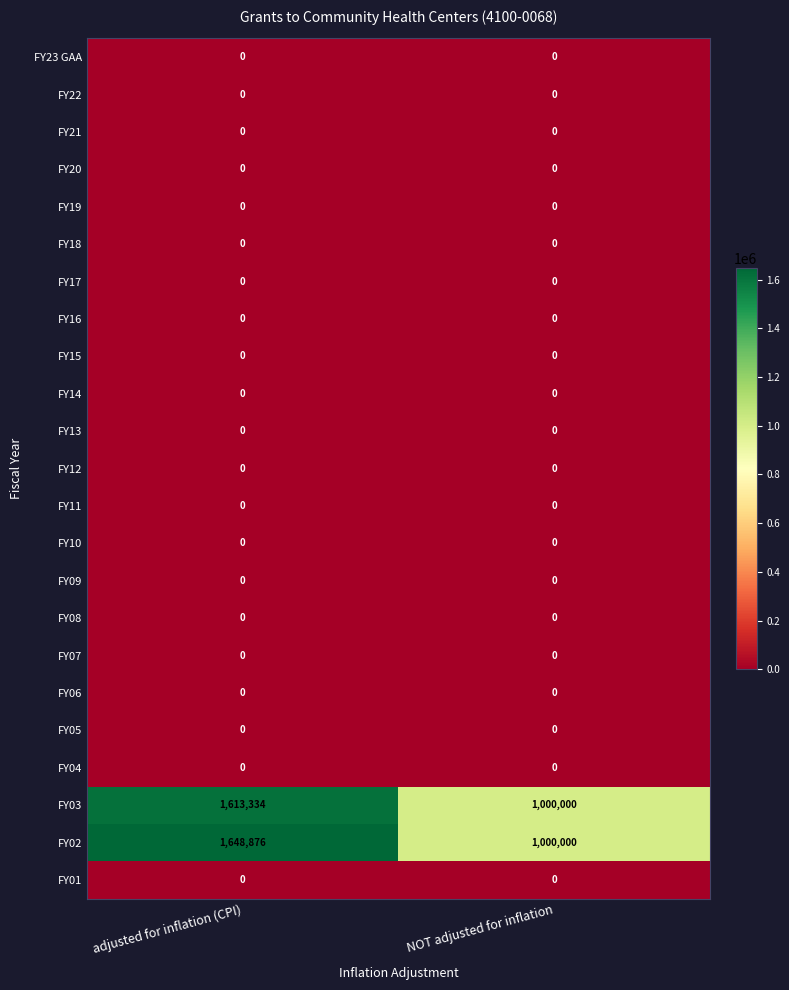

Is it true that FY22 equals 0 at NOT adjusted for inflation?

True